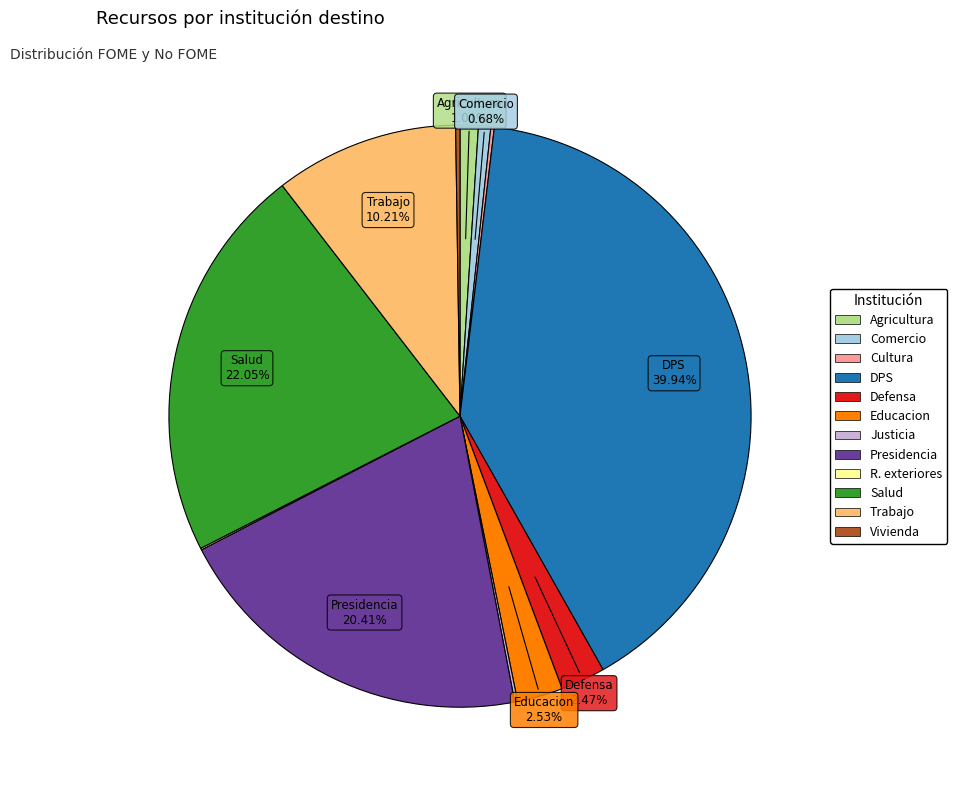

To the nearest percent, what percentage of the pie is DPS?

40%